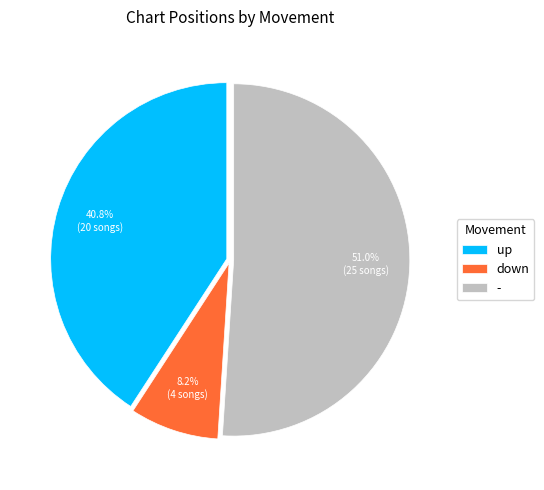

How many segments does this pie chart have?

3